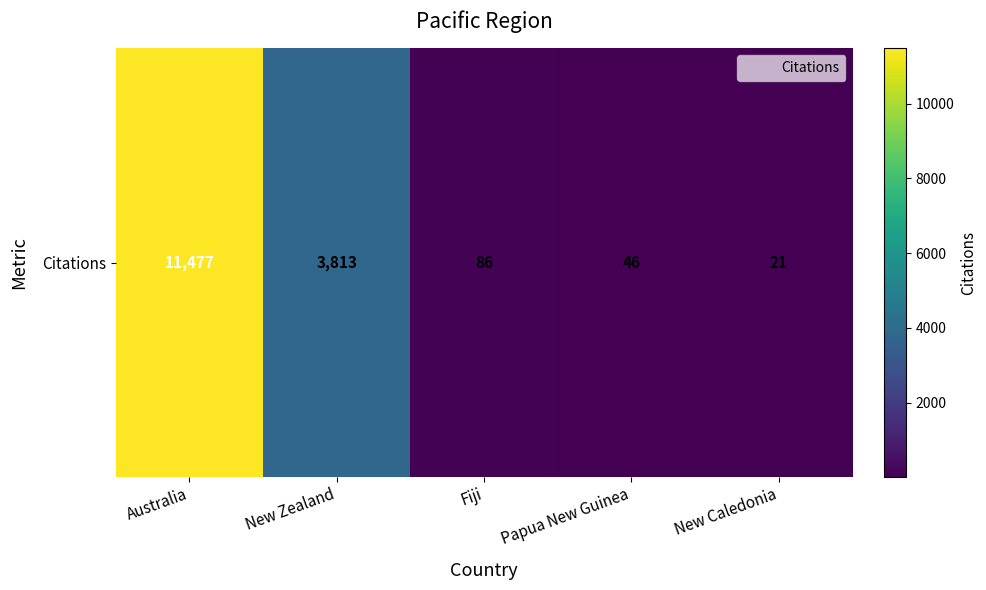

Where does the data first go above 86?

Australia